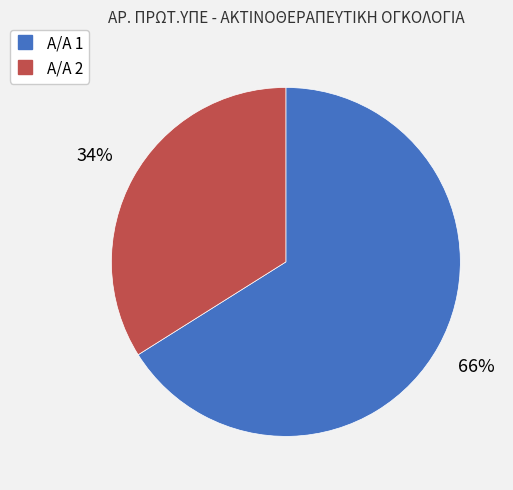

Is there any slice that represents more than half of the pie?

Yes